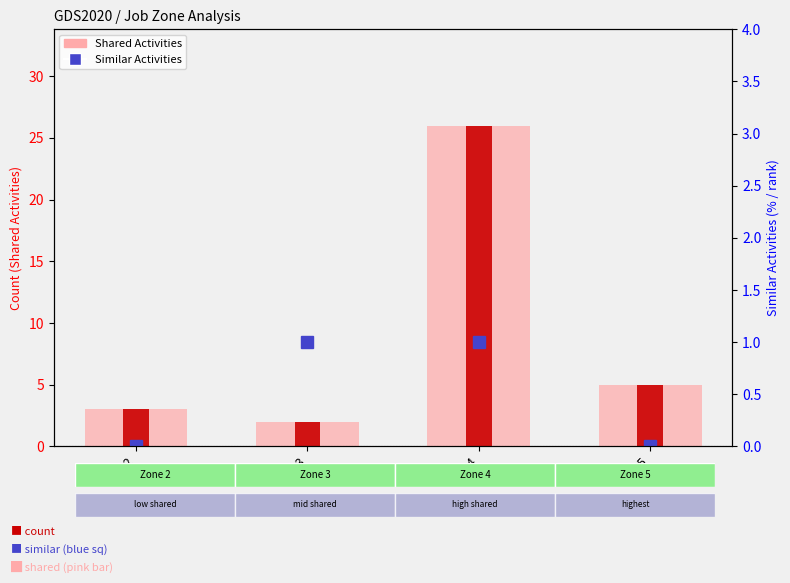

What is the value of the 1st bar from the left?

3